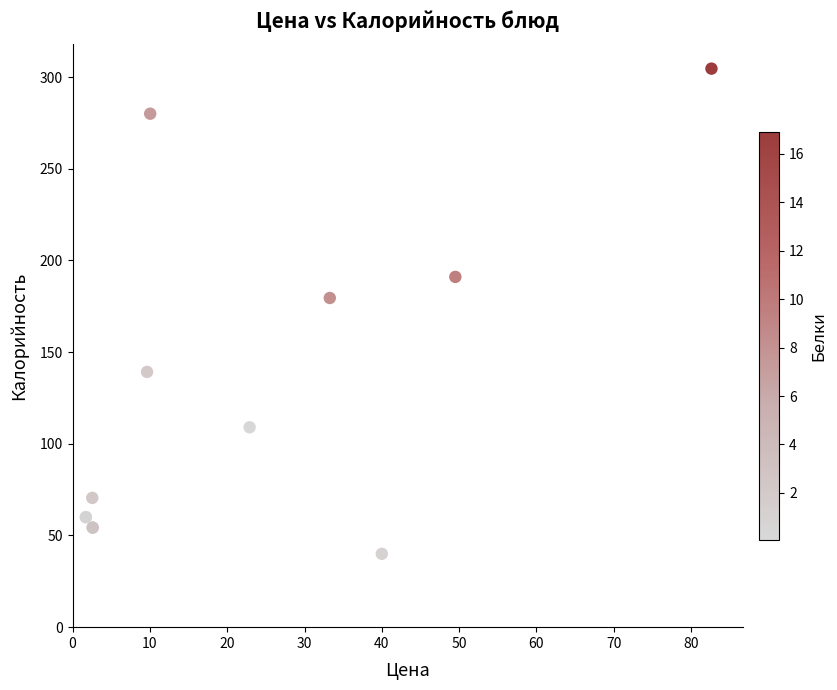

What Y value in the scatter plot is closest to 172?

179.5